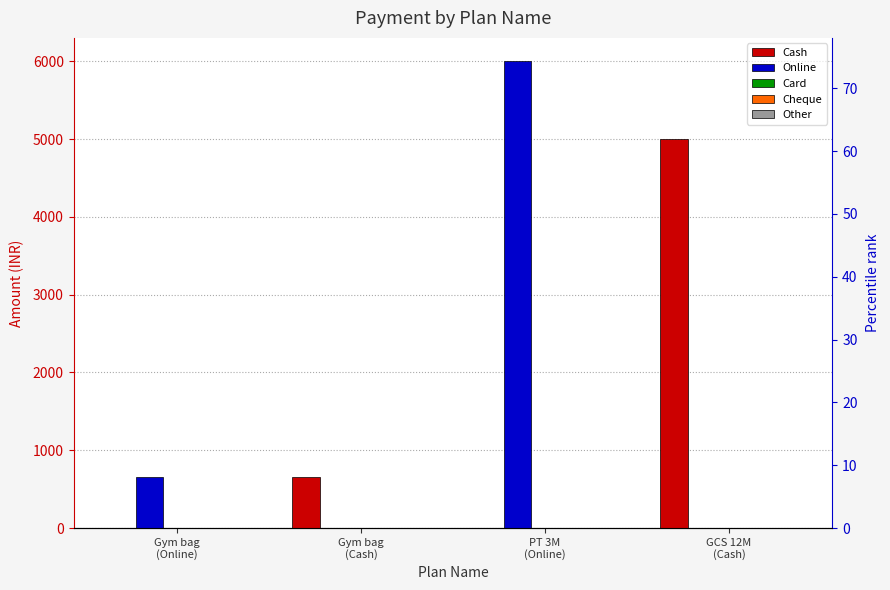

How many groups of bars are there?

4